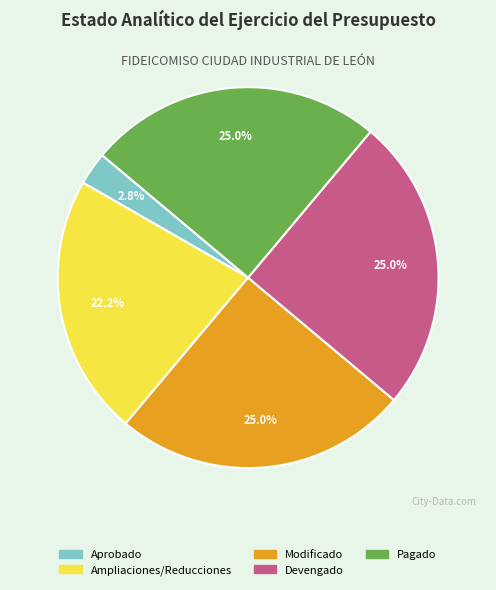

What percentage is the Devengado slice, to the nearest percent?

25%